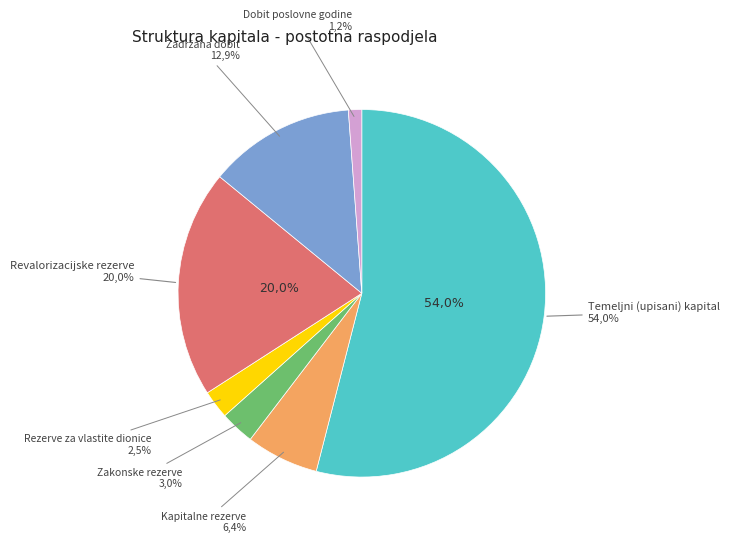

Combined, what portion of the pie is Zakonske rezerve and Dobit poslovne godine?

4.2%